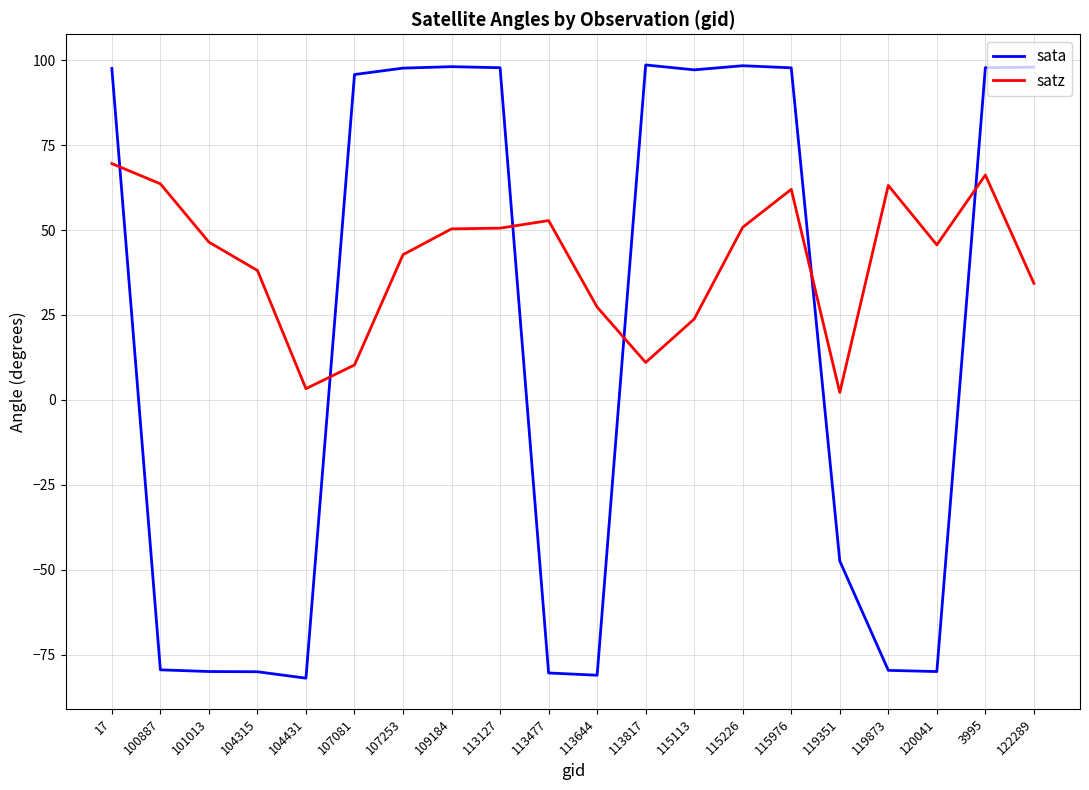

Where does the sata series first go above 97?

17